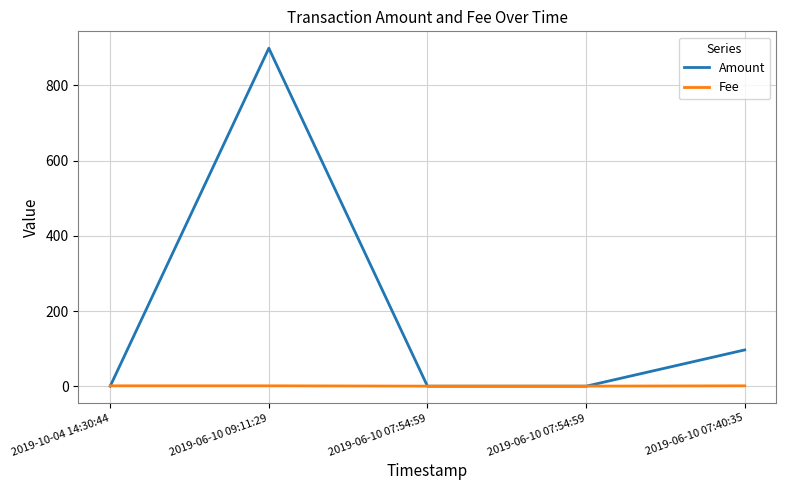

Rank the series by their maximum value, from lowest to highest.

Fee, Amount